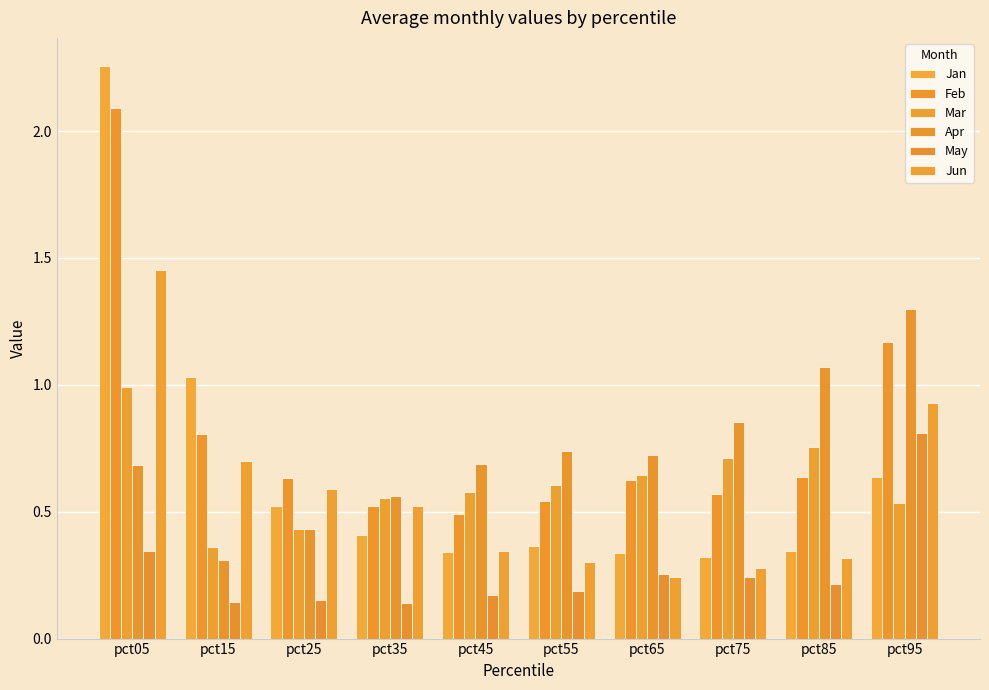

Which category has the highest value in the Jun series?

pct05